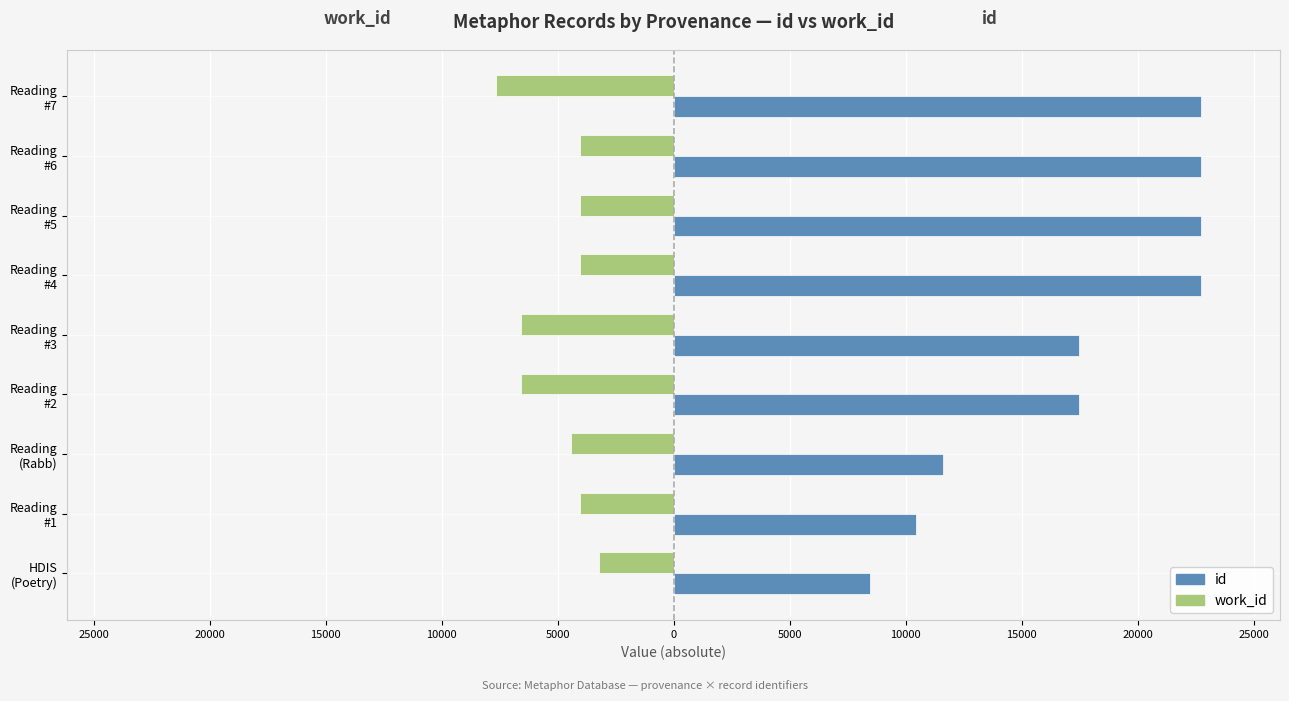

What are all the series names shown in the legend?

id, work_id